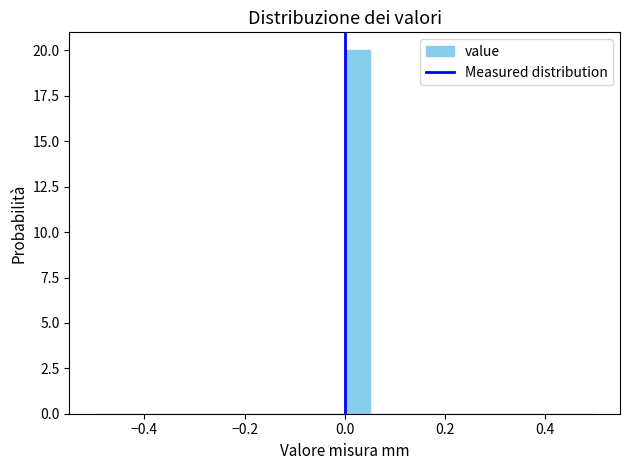

Around what value on the x-axis is the tallest bar? Give the approximate position of its centre, as read against the axis.

0.02